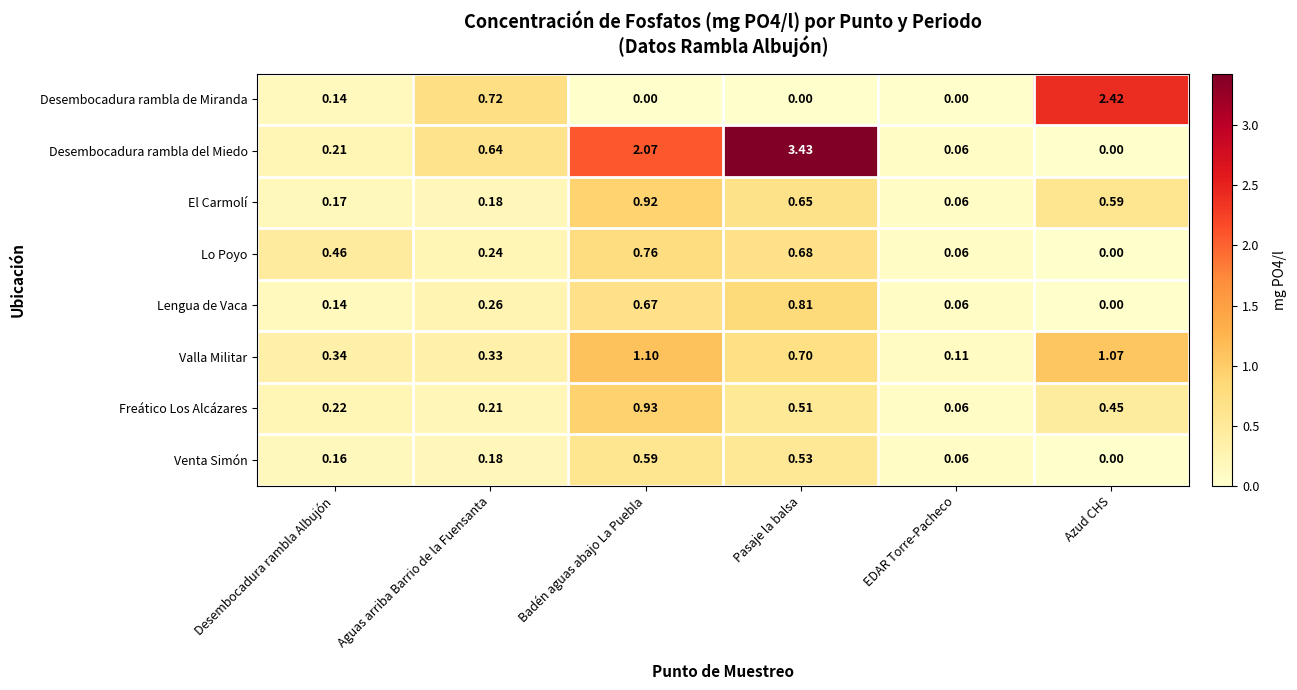

Which series has the largest total across all categories?

Desembocadura rambla del Miedo